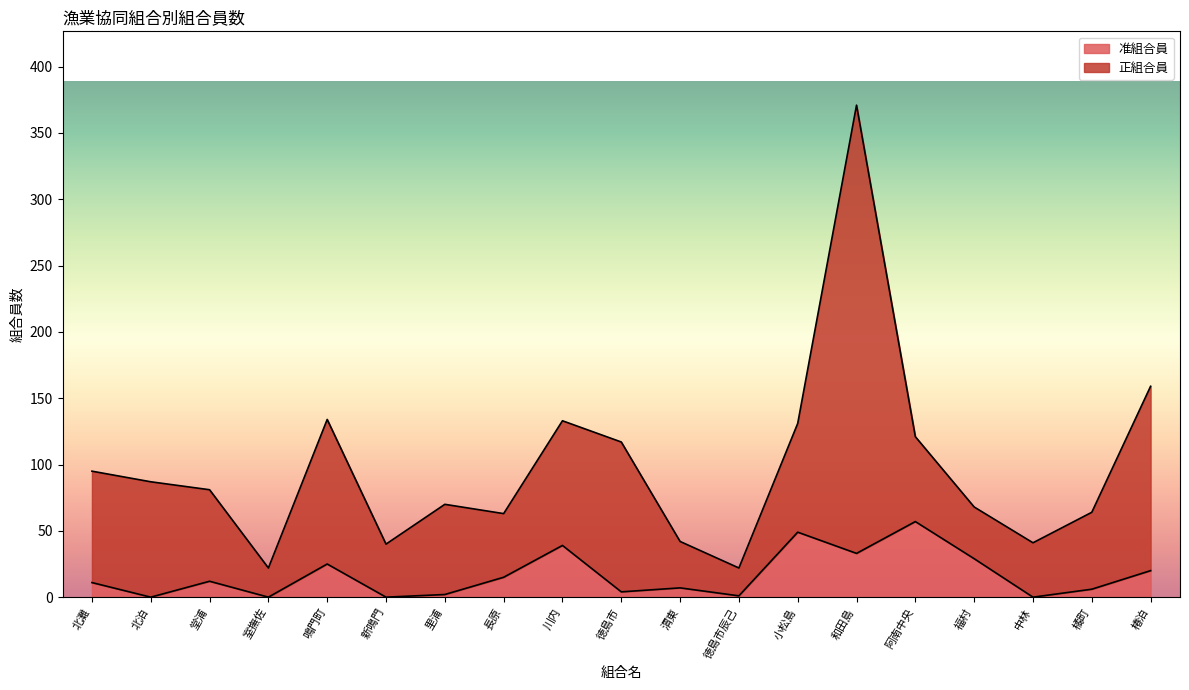

What is the difference between the maximum and minimum values in the 准組合員 series?

57